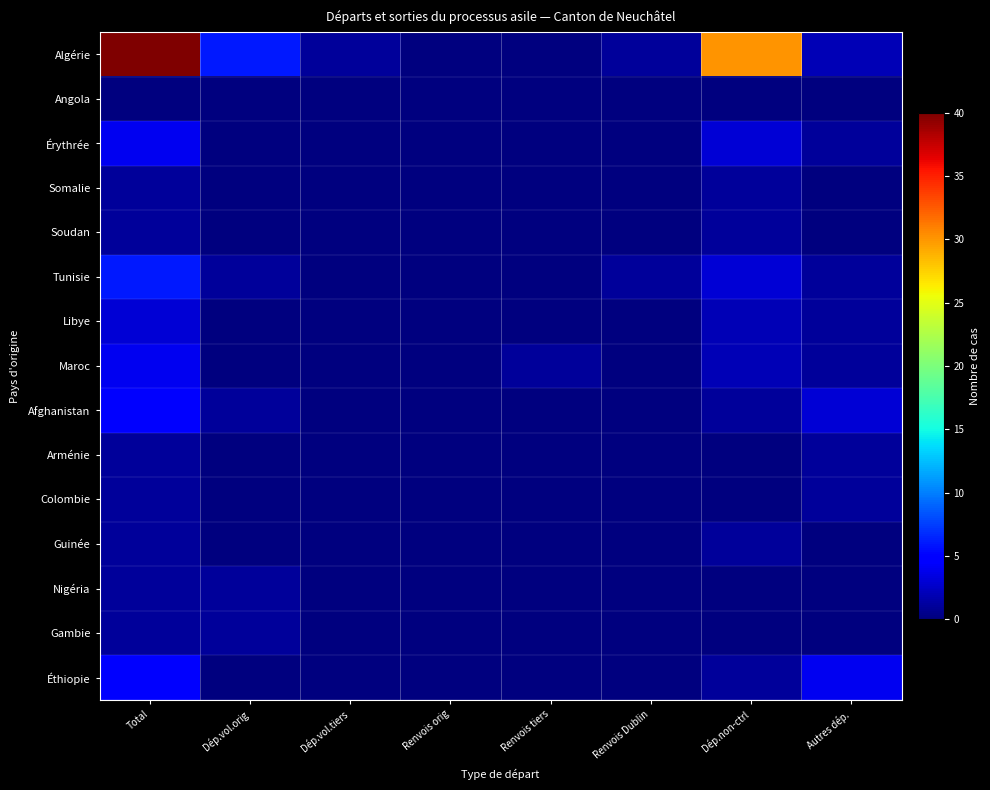

Reading left to right, transcribe all the data shown in this chart.

Algérie: Total=40	Dép.vol.orig=6	Dép.vol.tiers=1	Renvois orig=0	Renvois tiers=0	Renvois Dublin=1	Dép.non-ctrl=30	Autres dép.=2
Angola: Total=0	Dép.vol.orig=0	Dép.vol.tiers=0	Renvois orig=0	Renvois tiers=0	Renvois Dublin=0	Dép.non-ctrl=0	Autres dép.=0
Érythrée: Total=4	Dép.vol.orig=0	Dép.vol.tiers=0	Renvois orig=0	Renvois tiers=0	Renvois Dublin=0	Dép.non-ctrl=3	Autres dép.=1
Somalie: Total=1	Dép.vol.orig=0	Dép.vol.tiers=0	Renvois orig=0	Renvois tiers=0	Renvois Dublin=0	Dép.non-ctrl=1	Autres dép.=0
Soudan: Total=1	Dép.vol.orig=0	Dép.vol.tiers=0	Renvois orig=0	Renvois tiers=0	Renvois Dublin=0	Dép.non-ctrl=1	Autres dép.=0
Tunisie: Total=6	Dép.vol.orig=1	Dép.vol.tiers=0	Renvois orig=0	Renvois tiers=0	Renvois Dublin=1	Dép.non-ctrl=3	Autres dép.=1
Libye: Total=3	Dép.vol.orig=0	Dép.vol.tiers=0	Renvois orig=0	Renvois tiers=0	Renvois Dublin=0	Dép.non-ctrl=2	Autres dép.=1
Maroc: Total=4	Dép.vol.orig=0	Dép.vol.tiers=0	Renvois orig=0	Renvois tiers=1	Renvois Dublin=0	Dép.non-ctrl=2	Autres dép.=1
Afghanistan: Total=5	Dép.vol.orig=1	Dép.vol.tiers=0	Renvois orig=0	Renvois tiers=0	Renvois Dublin=0	Dép.non-ctrl=1	Autres dép.=3
Arménie: Total=1	Dép.vol.orig=0	Dép.vol.tiers=0	Renvois orig=0	Renvois tiers=0	Renvois Dublin=0	Dép.non-ctrl=0	Autres dép.=1
Colombie: Total=1	Dép.vol.orig=0	Dép.vol.tiers=0	Renvois orig=0	Renvois tiers=0	Renvois Dublin=0	Dép.non-ctrl=0	Autres dép.=1
Guinée: Total=1	Dép.vol.orig=0	Dép.vol.tiers=0	Renvois orig=0	Renvois tiers=0	Renvois Dublin=0	Dép.non-ctrl=1	Autres dép.=0
Nigéria: Total=1	Dép.vol.orig=1	Dép.vol.tiers=0	Renvois orig=0	Renvois tiers=0	Renvois Dublin=0	Dép.non-ctrl=0	Autres dép.=0
Gambie: Total=1	Dép.vol.orig=1	Dép.vol.tiers=0	Renvois orig=0	Renvois tiers=0	Renvois Dublin=0	Dép.non-ctrl=0	Autres dép.=0
Éthiopie: Total=5	Dép.vol.orig=0	Dép.vol.tiers=0	Renvois orig=0	Renvois tiers=0	Renvois Dublin=0	Dép.non-ctrl=1	Autres dép.=4